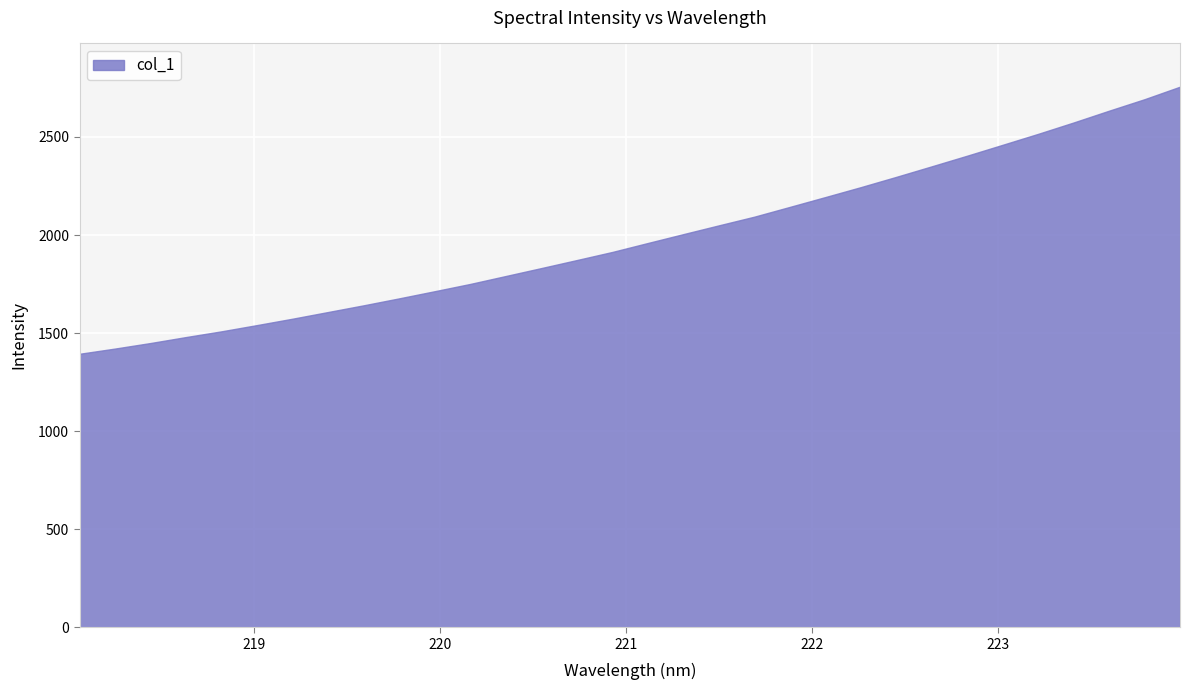

What is the change in value from 222.263 to 223.0264?

+216.0